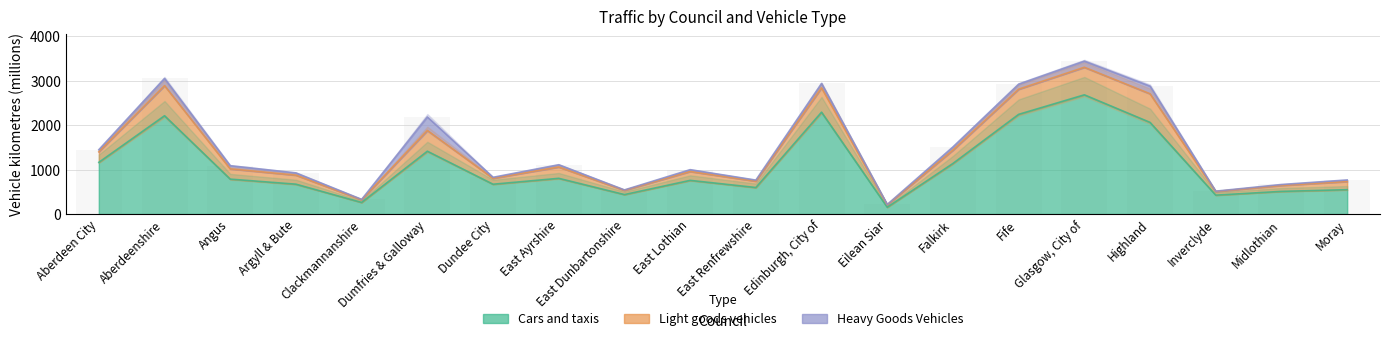

At which category does the chart reach its peak across all series?

Glasgow, City of